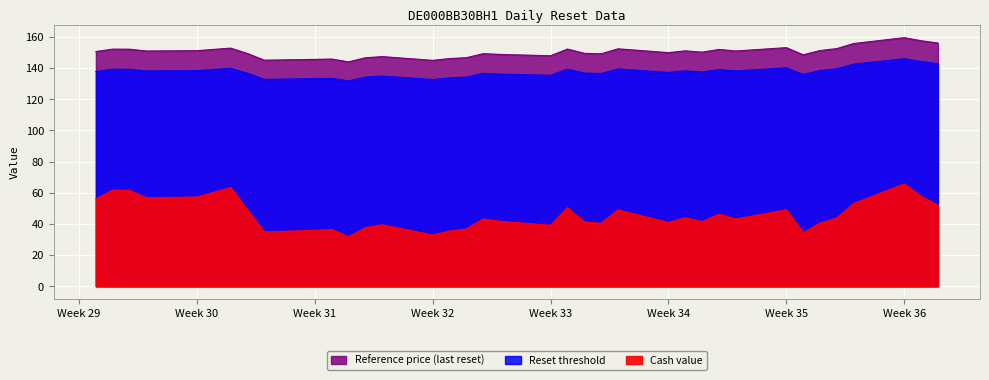

True or false: Reference price has more than 0 interior local peaks.

True